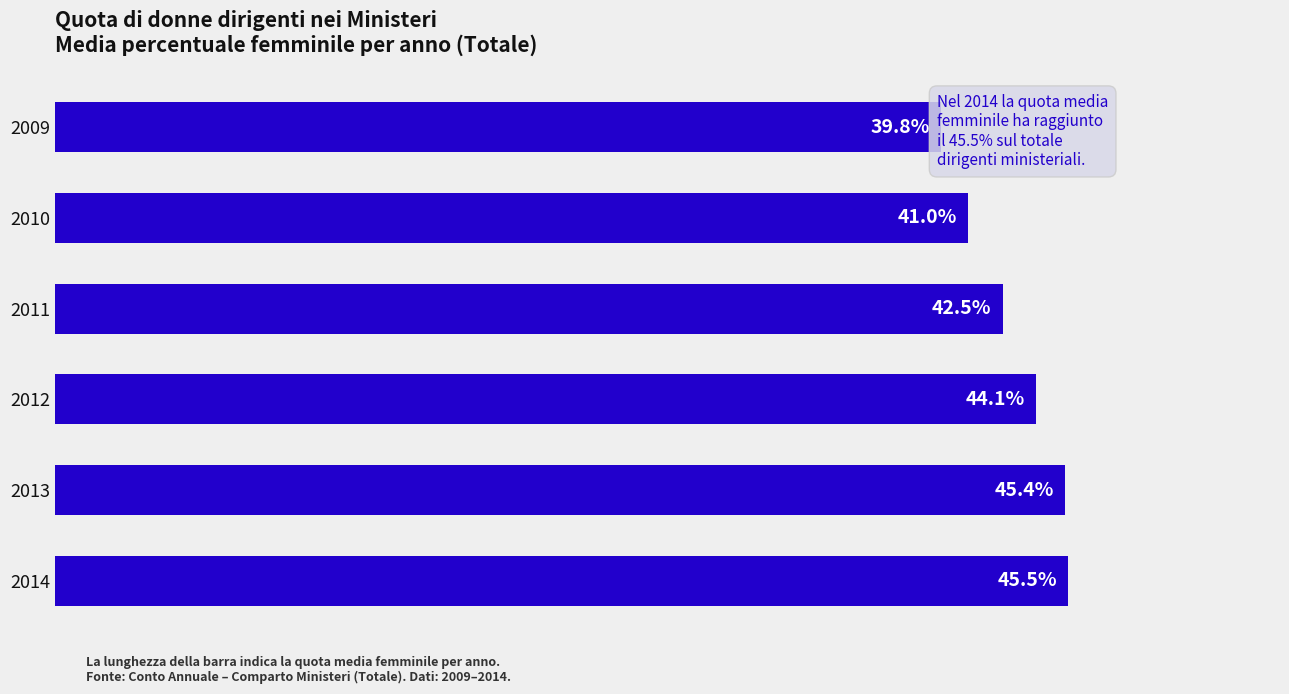

True or false: the data shows 39.8 at 0.

True